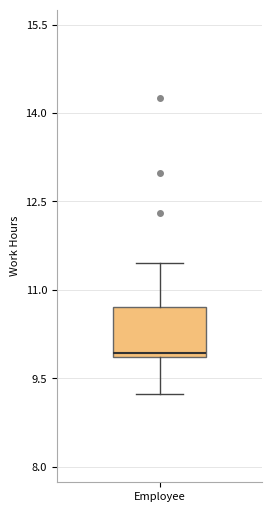

Read this box plot against the y-axis: the position of the median line, the range covered by the box, and the ends of both whiskers. The values are not printed on the chart, so give them approximately, as read against the axis.

median 10.0, box 9.8 to 10.8, whiskers 9.2 to 11.4